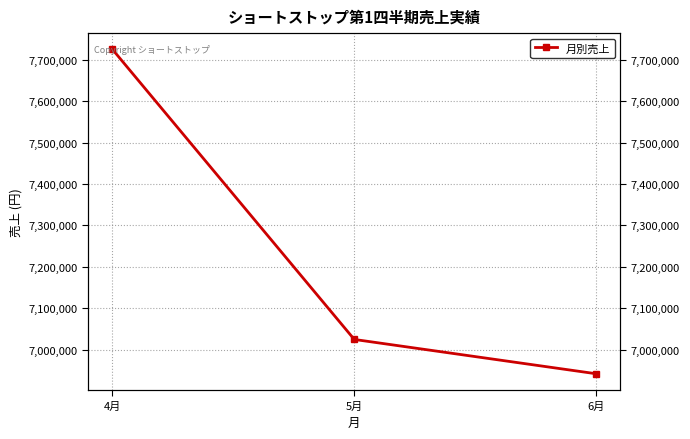

Does the chart display data point markers on the line(s)?

Yes